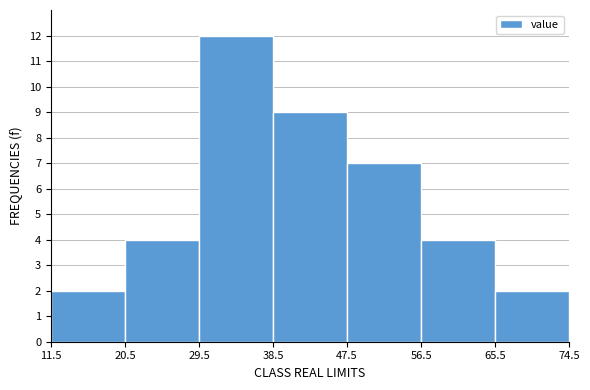

Reading left to right, transcribe this chart: for each bar, give the range it covers on the x-axis and its height. The values are not printed on the chart, so give them approximately, as read against the axis.

11.5 to 20.5: 2
20.5 to 29.5: 4
29.5 to 38.5: 12
38.5 to 47.5: 9
47.5 to 56.5: 7
56.5 to 65.5: 4
65.5 to 74.5: 2